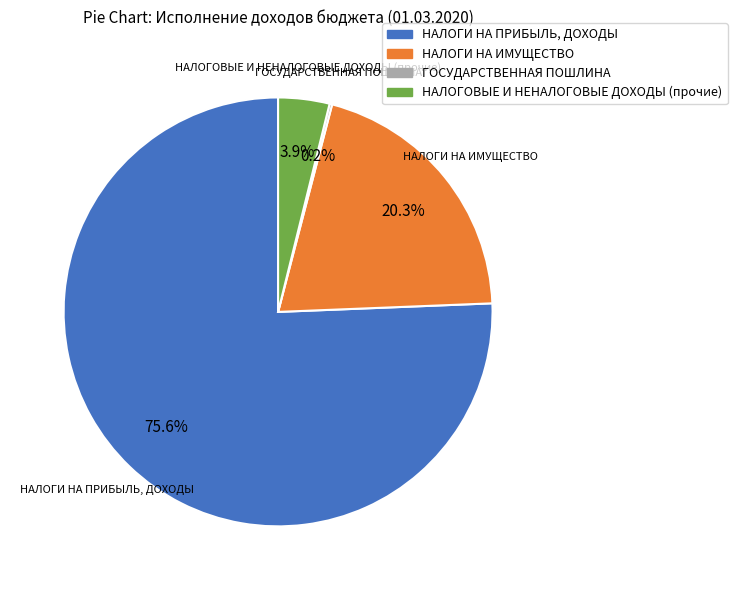

Which has a higher value, НАЛОГИ НА ИМУЩЕСТВО or НАЛОГОВЫЕ И НЕНАЛОГОВЫЕ ДОХОДЫ (прочие)?

НАЛОГИ НА ИМУЩЕСТВО